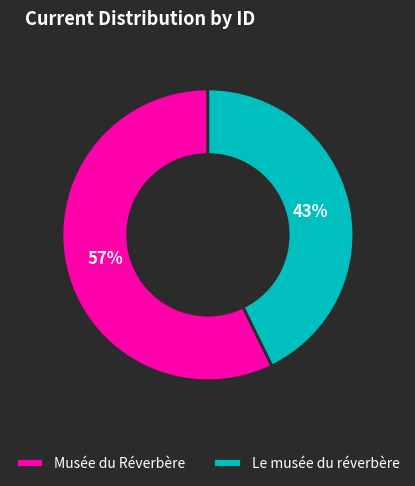

Is there a majority slice in this chart?

Yes